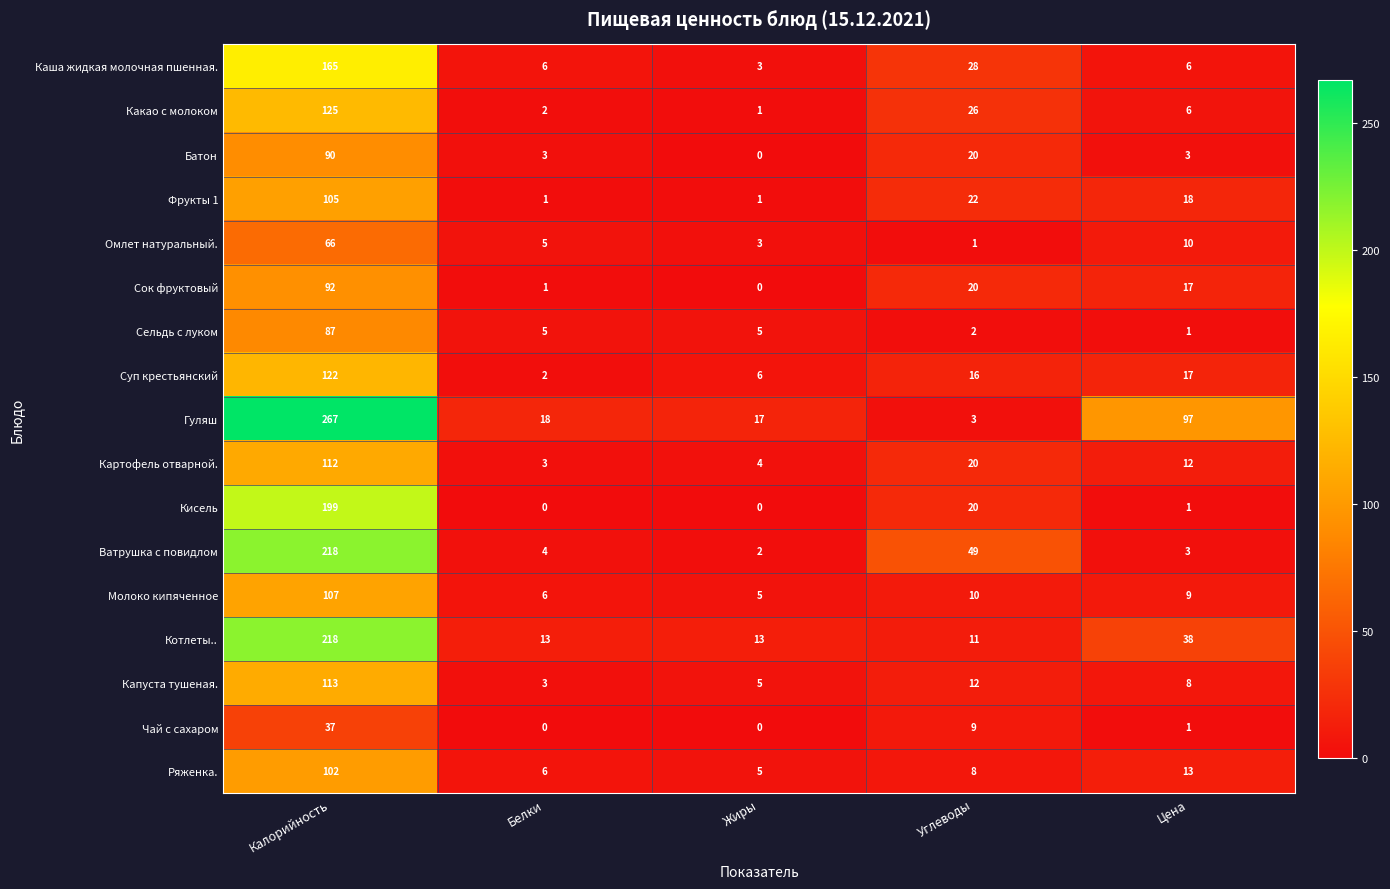

Rank the categories by Ряженка. value from highest to lowest.

Калорийность, Цена, Углеводы, Белки, Жиры